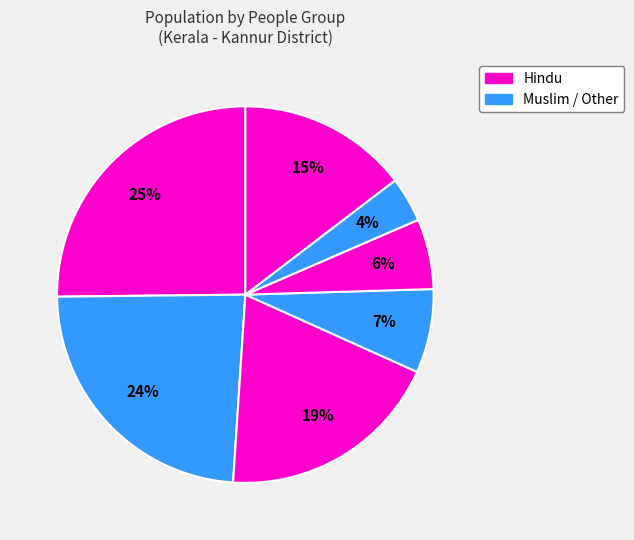

Count the number of slices in the pie.

7